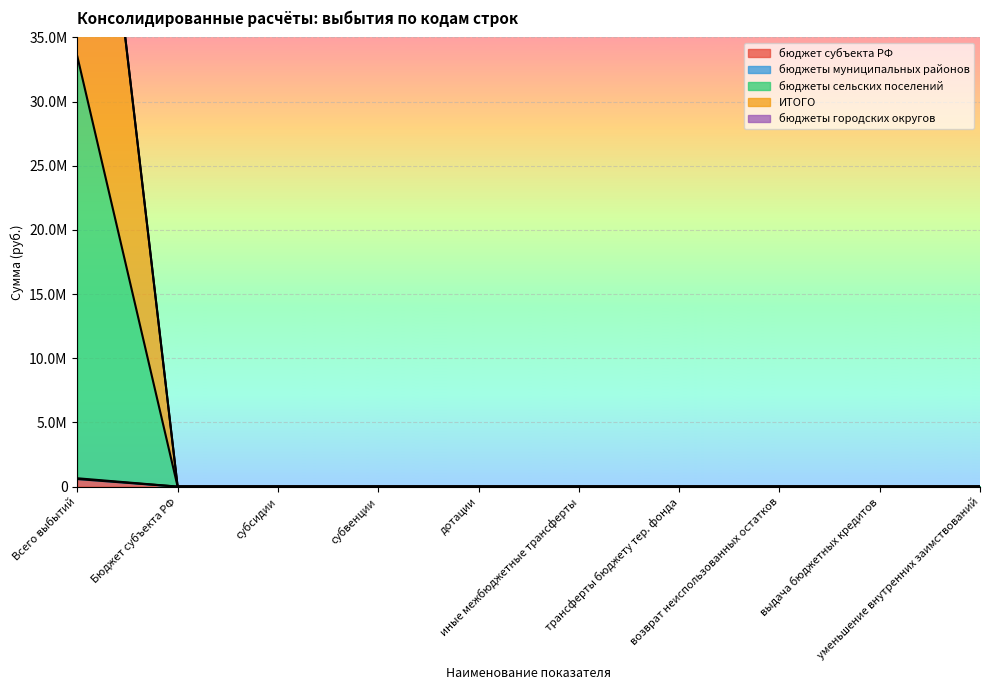

True or false: ИТОГО and бюджеты сельских поселений intersect in this chart.

False